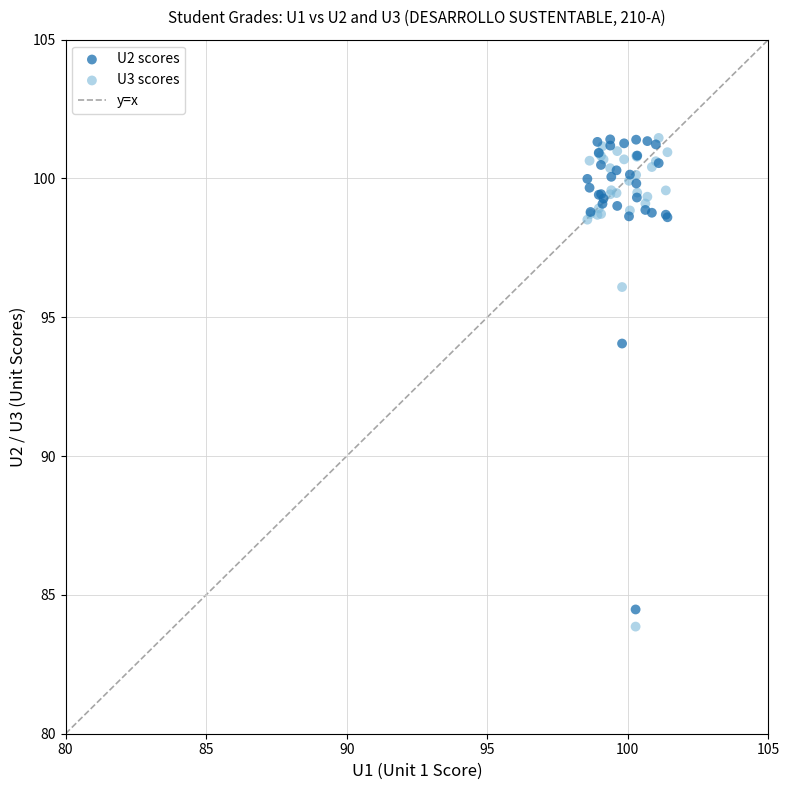

In the U3 scores series, what Y value is closest to 92?

96.1